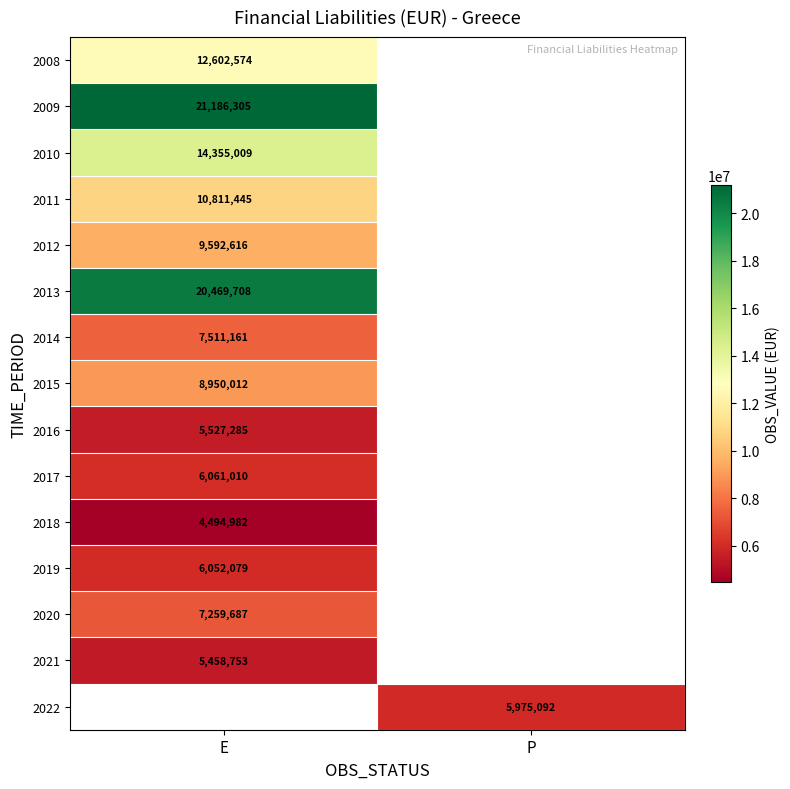

True or false: 2017 has a value of 6061010 at E.

True